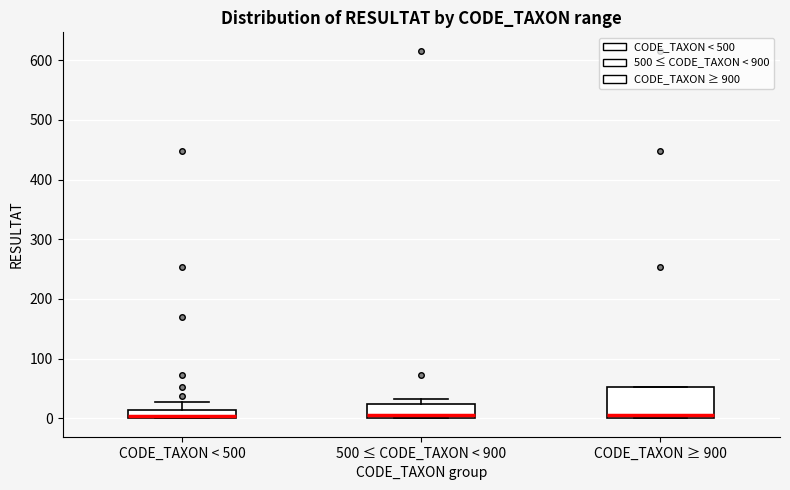

Which box is the tallest, from its lower edge to its upper edge?

CODE_TAXON ≥ 900